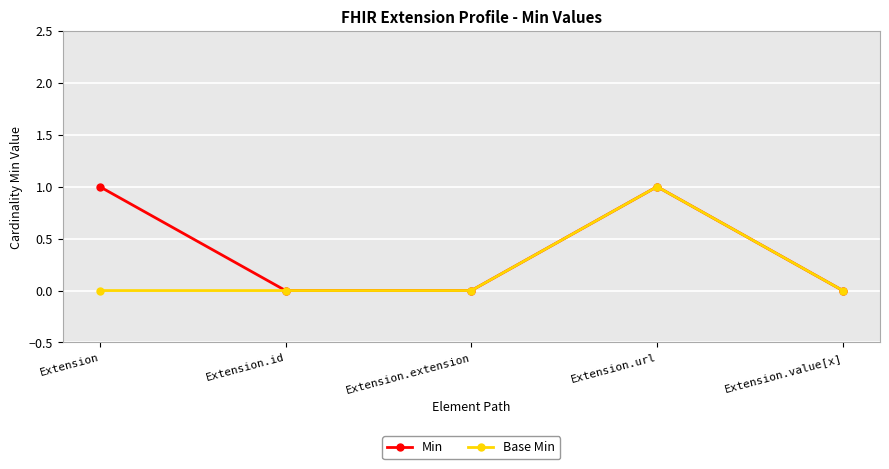

What is the maximum value shown in the chart?

1